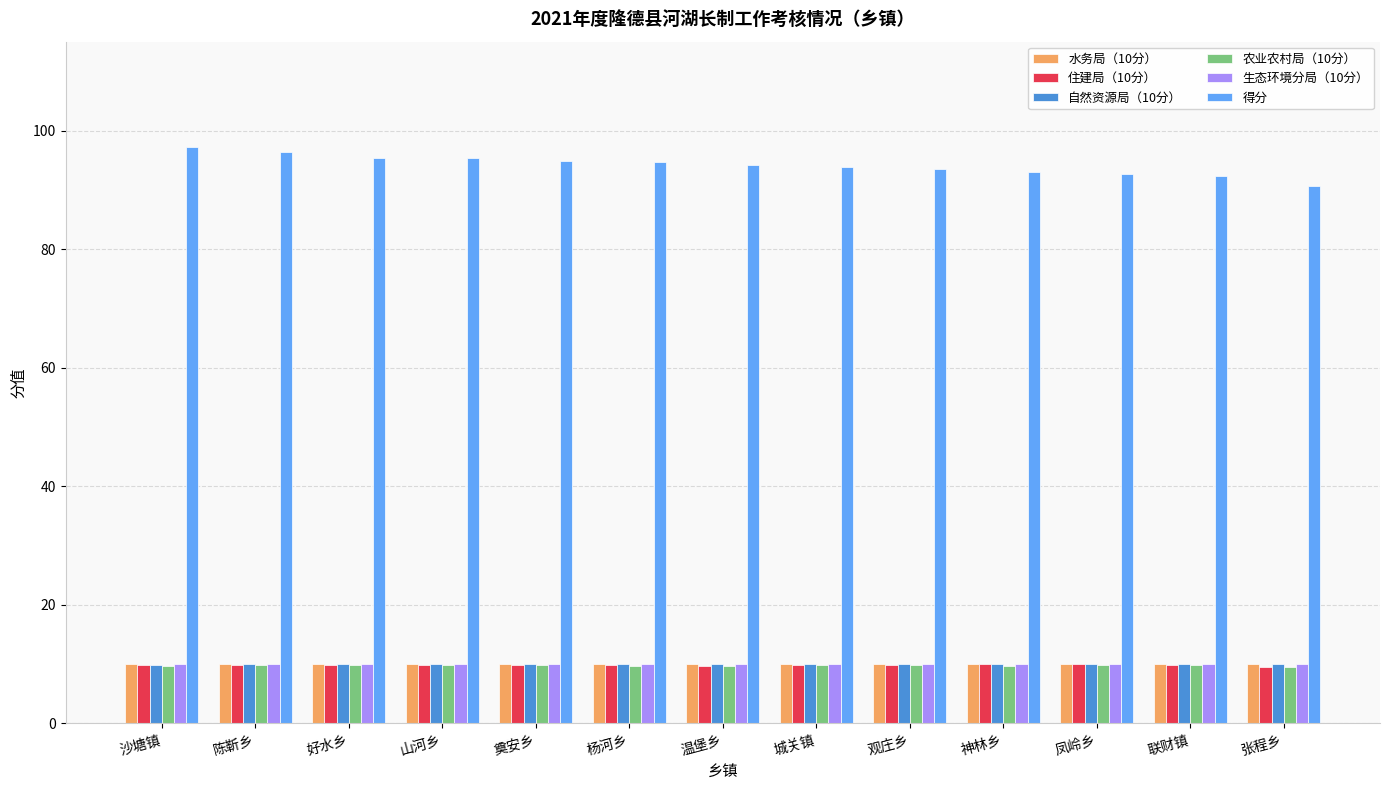

What is the highest value of the 得分 series?

97.2